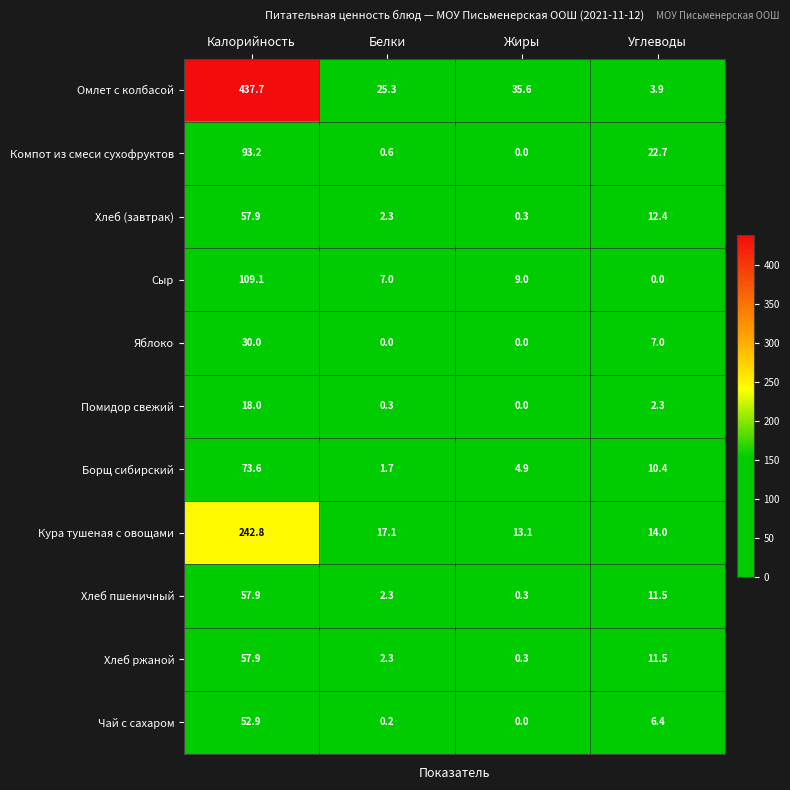

Which series changed the most between Жиры and Углеводы?

Омлет с колбасой